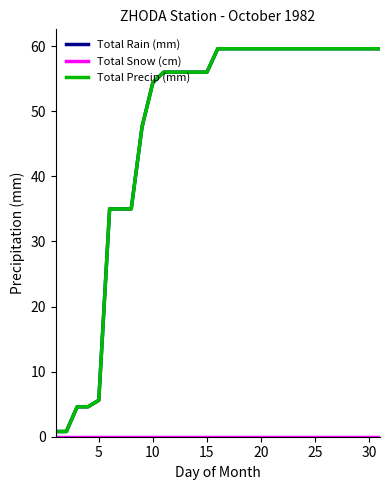

True or false: Total Precip (mm) and Total Rain (mm) intersect in this chart.

False